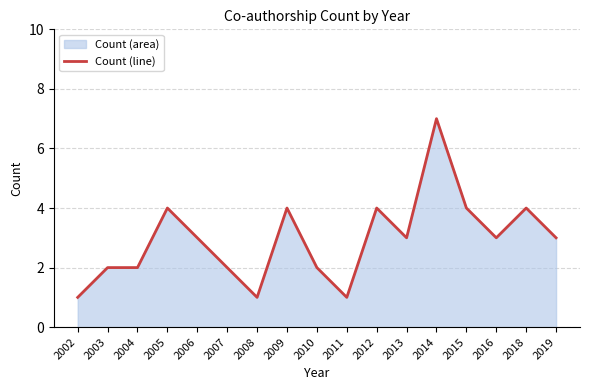

Reading left to right, transcribe all the data shown in this chart.

1	2	2	4	3	2	1	4	2	1	4	3	7	4	3	4	3